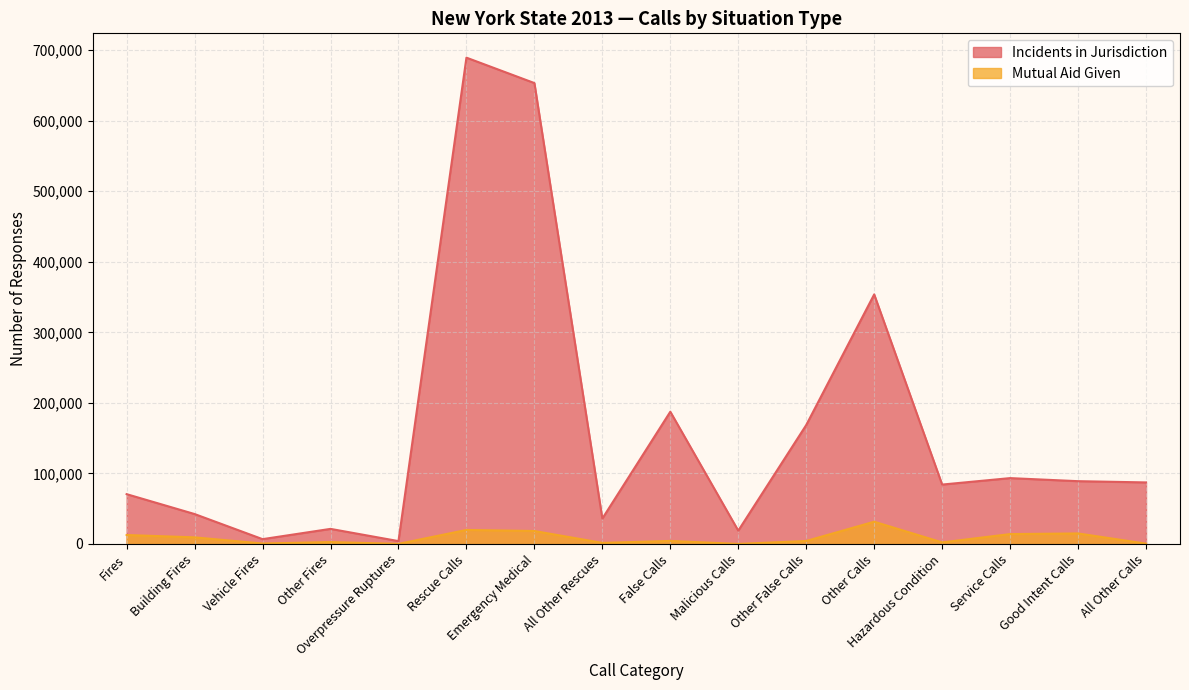

Is the value of Mutual Aid Given at Vehicle Fires greater than the value of Incidents in Jurisdiction at Other False Calls?

No